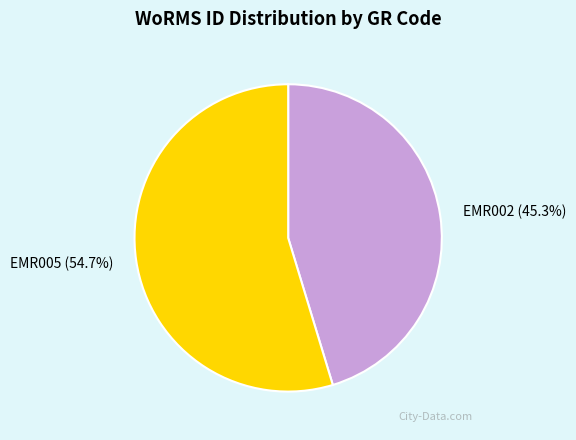

What percentage is NOT represented by EMR002?

54.7%